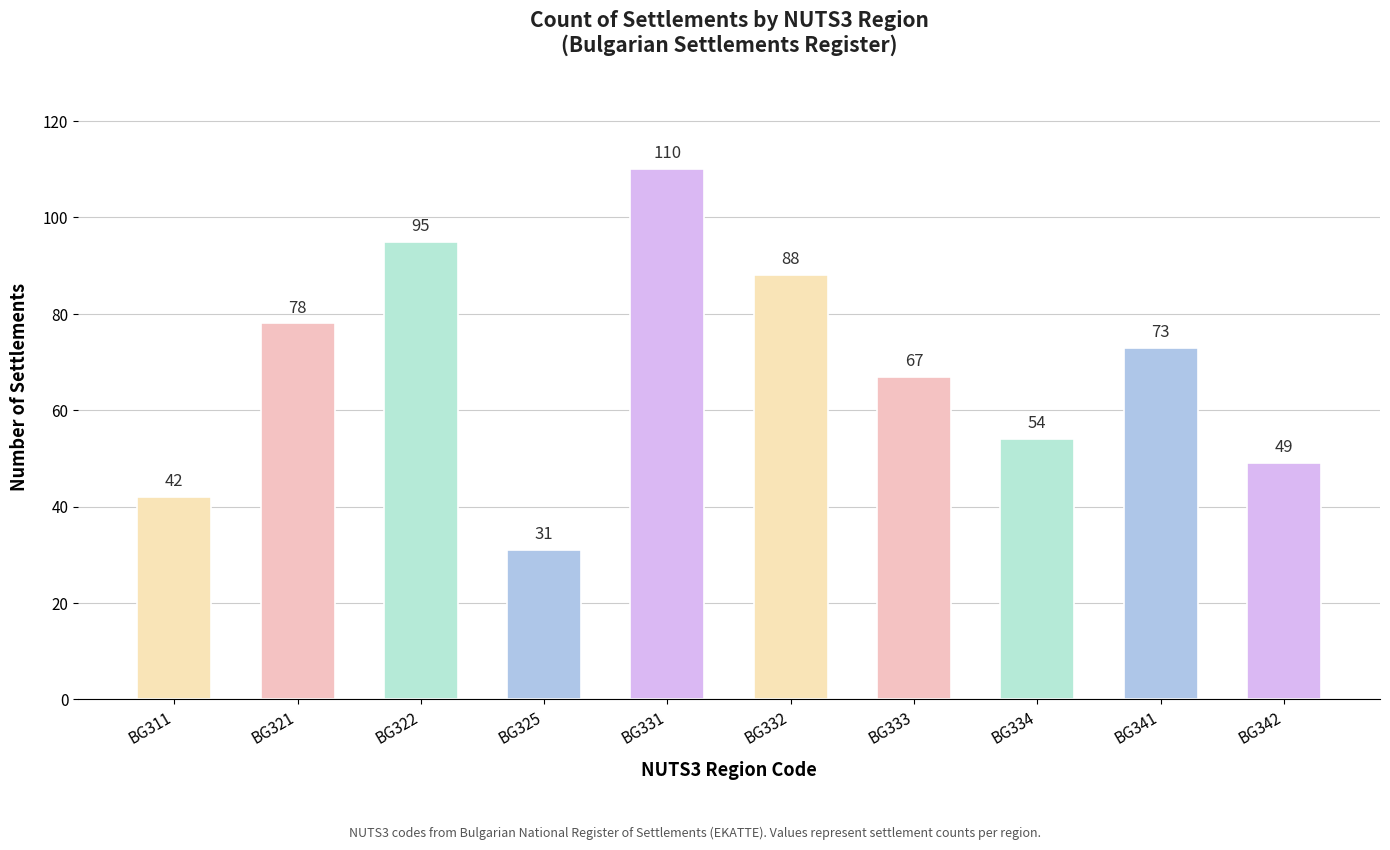

Rank the categories by value from highest to lowest.

BG331, BG322, BG332, BG321, BG341, BG333, BG334, BG342, BG311, BG325